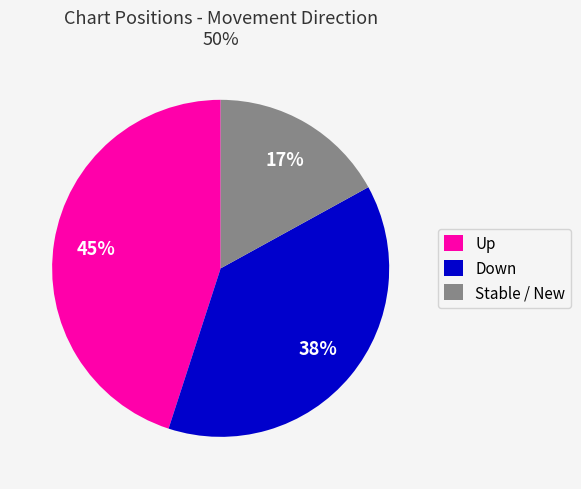

Does Down account for over 50% of the chart?

No